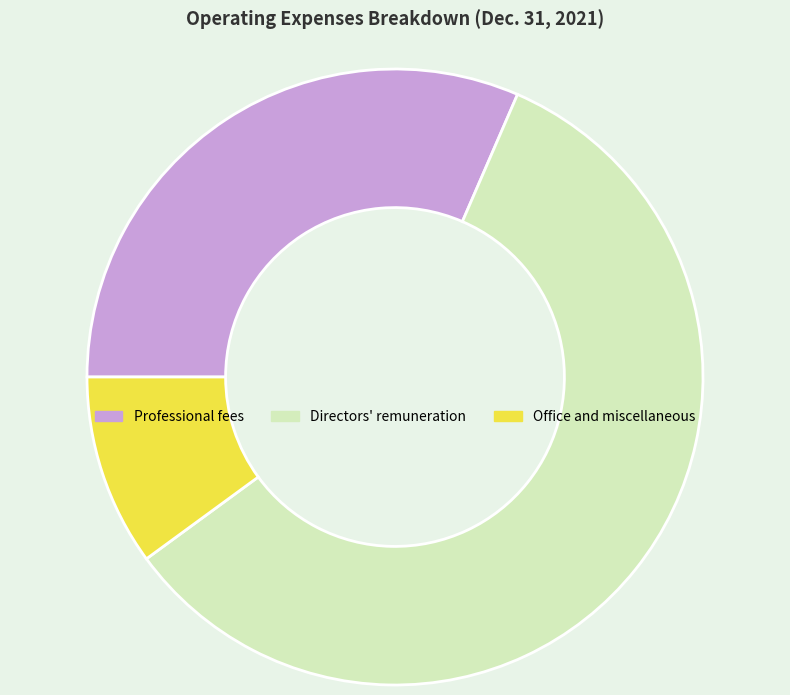

True or false: Professional fees accounts for 26% of the total.

False